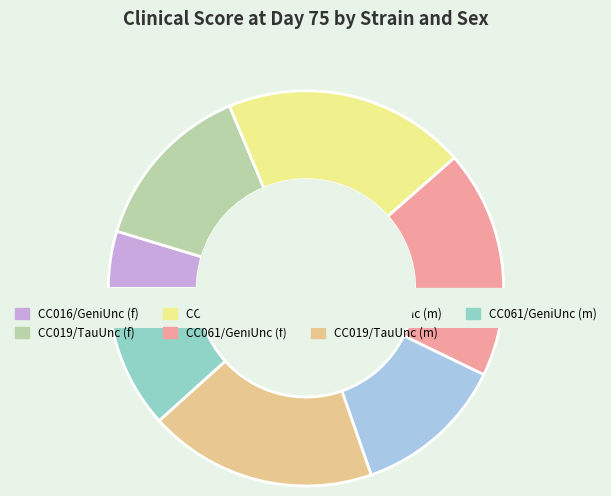

What portion of the pie excludes CC013/GeniUnc (m)?

87.5%